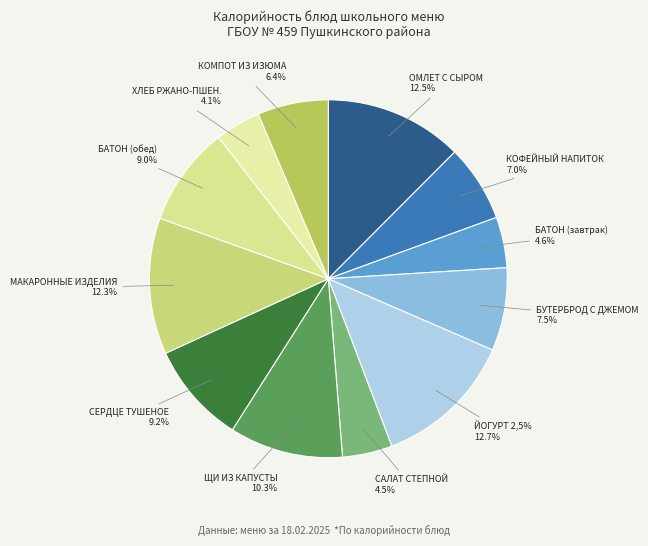

To the nearest percent, what percentage of the pie is ЩИ ИЗ СВЕЖЕЙ КАПУСТЫ С КАРТОФЕЛЕМ?

10%